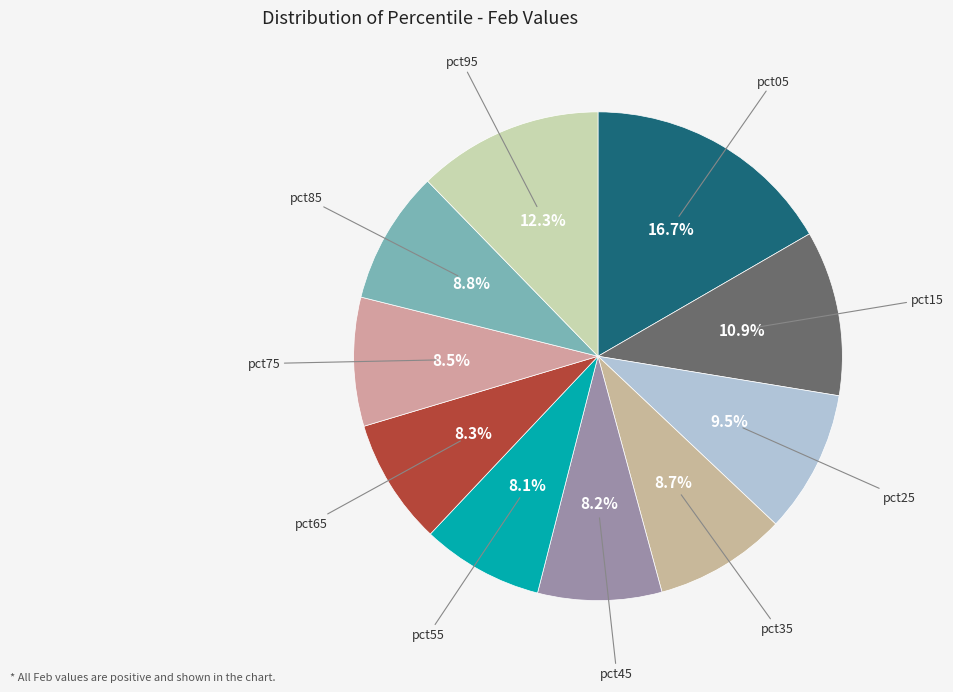

Does any single category account for the majority?

No